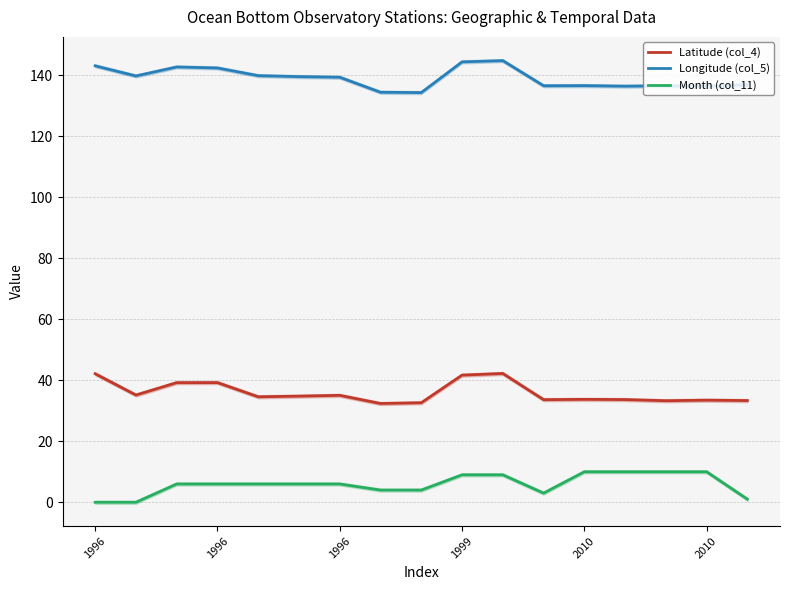

What is the sum of the Latitude (col_4) values at 2010 and 1999?

75.2